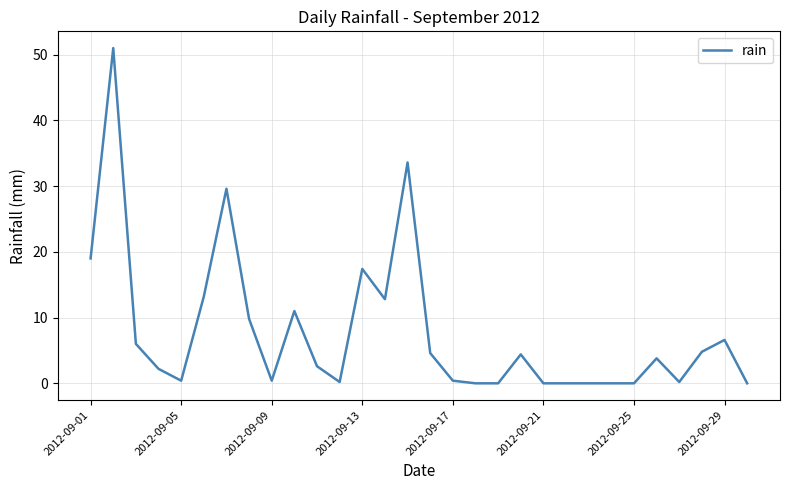

What is the maximum value shown in the chart?

51.0